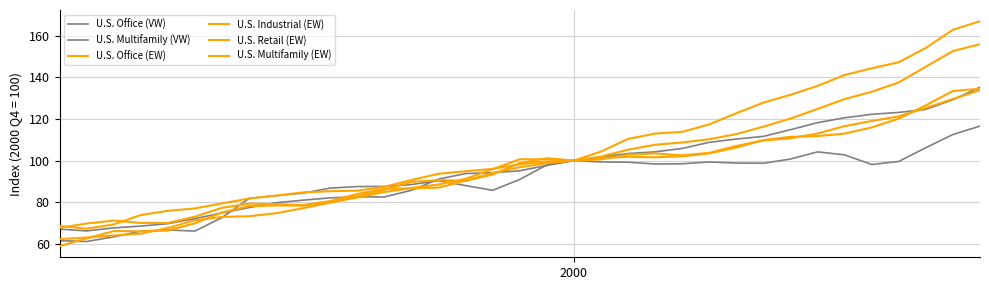

True or false: U.S. Retail (EW) has more than 2 interior local peaks.

False